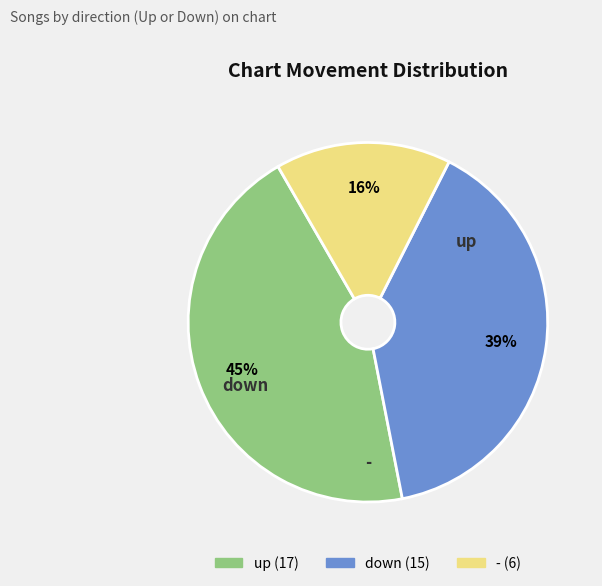

What is the ratio of the value at down to the value at -?

2.5